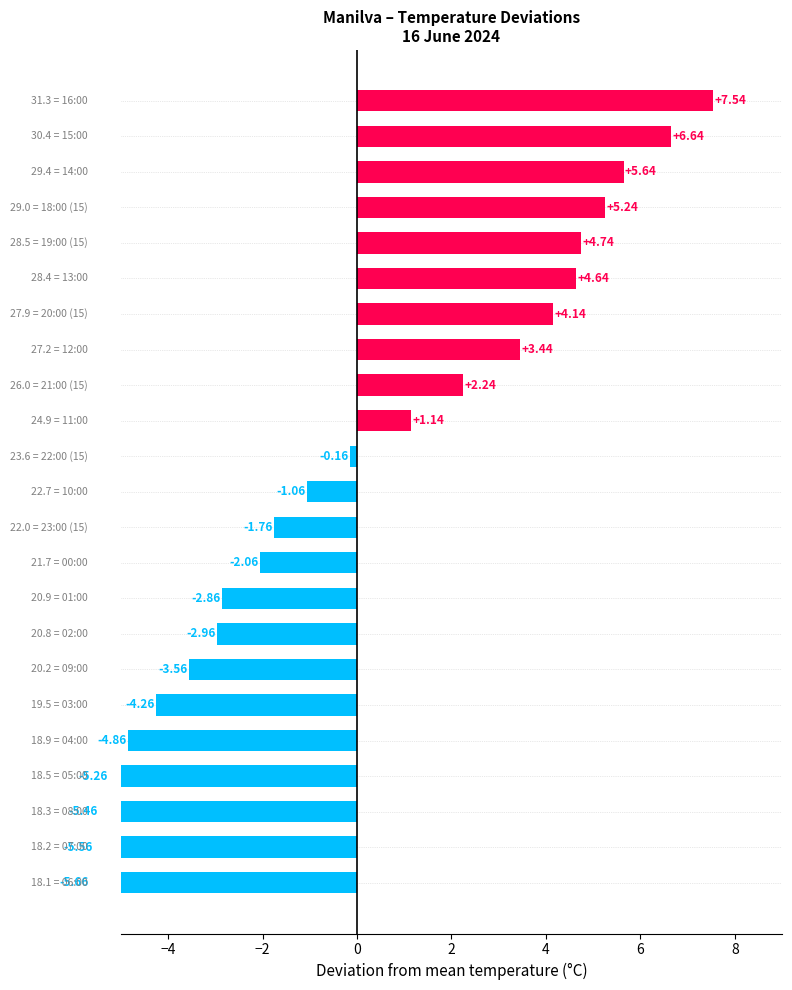

What is the change in value from 8 to 20?

-8.9